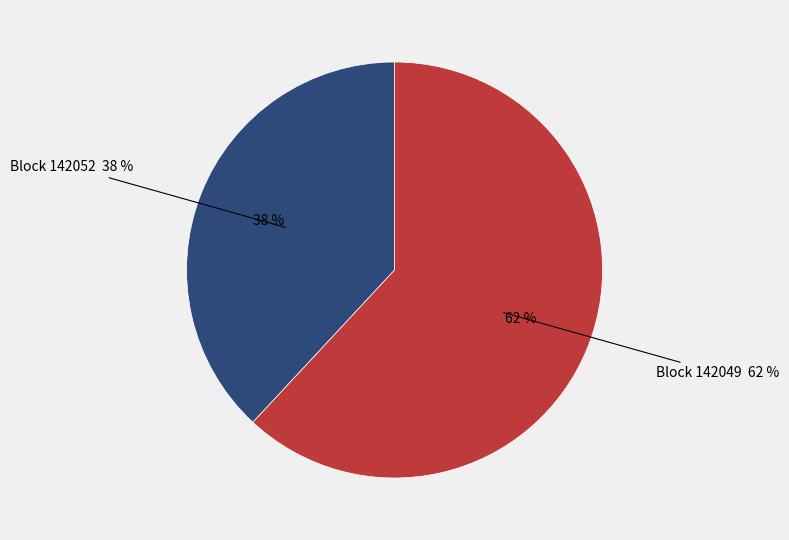

What is the smallest slice in the pie chart?

142052